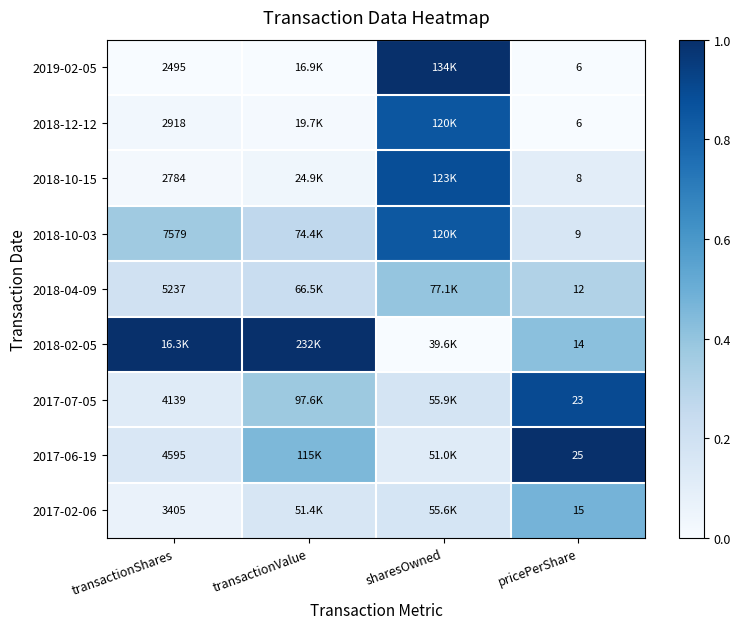

Is the value of 2017-06-19 at transactionShares greater than the value of 2018-10-03 at pricePerShare?

Yes